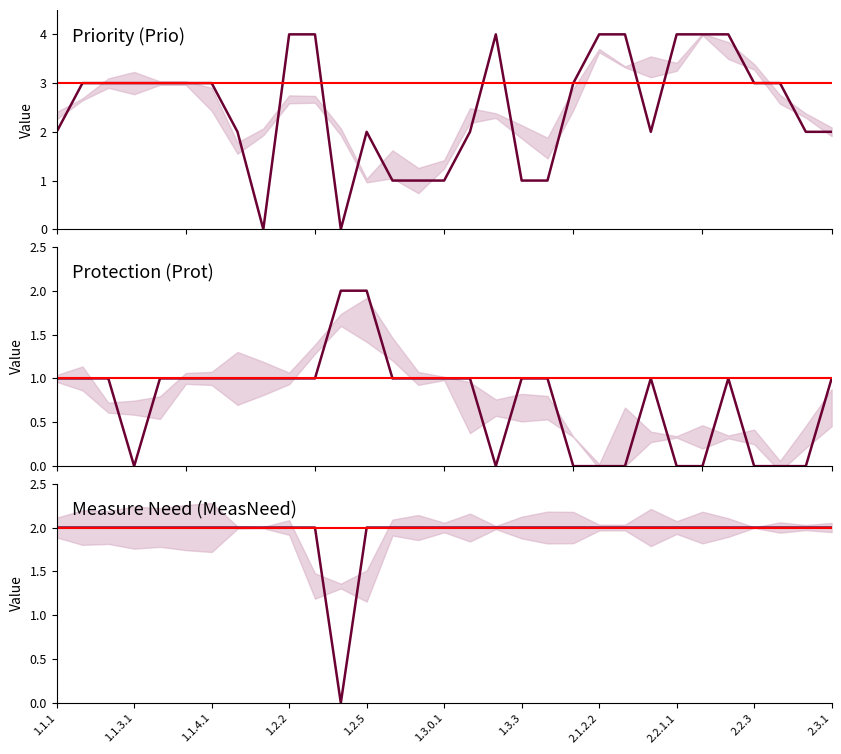

What is the difference between the maximum and minimum values in the Prio series?

4